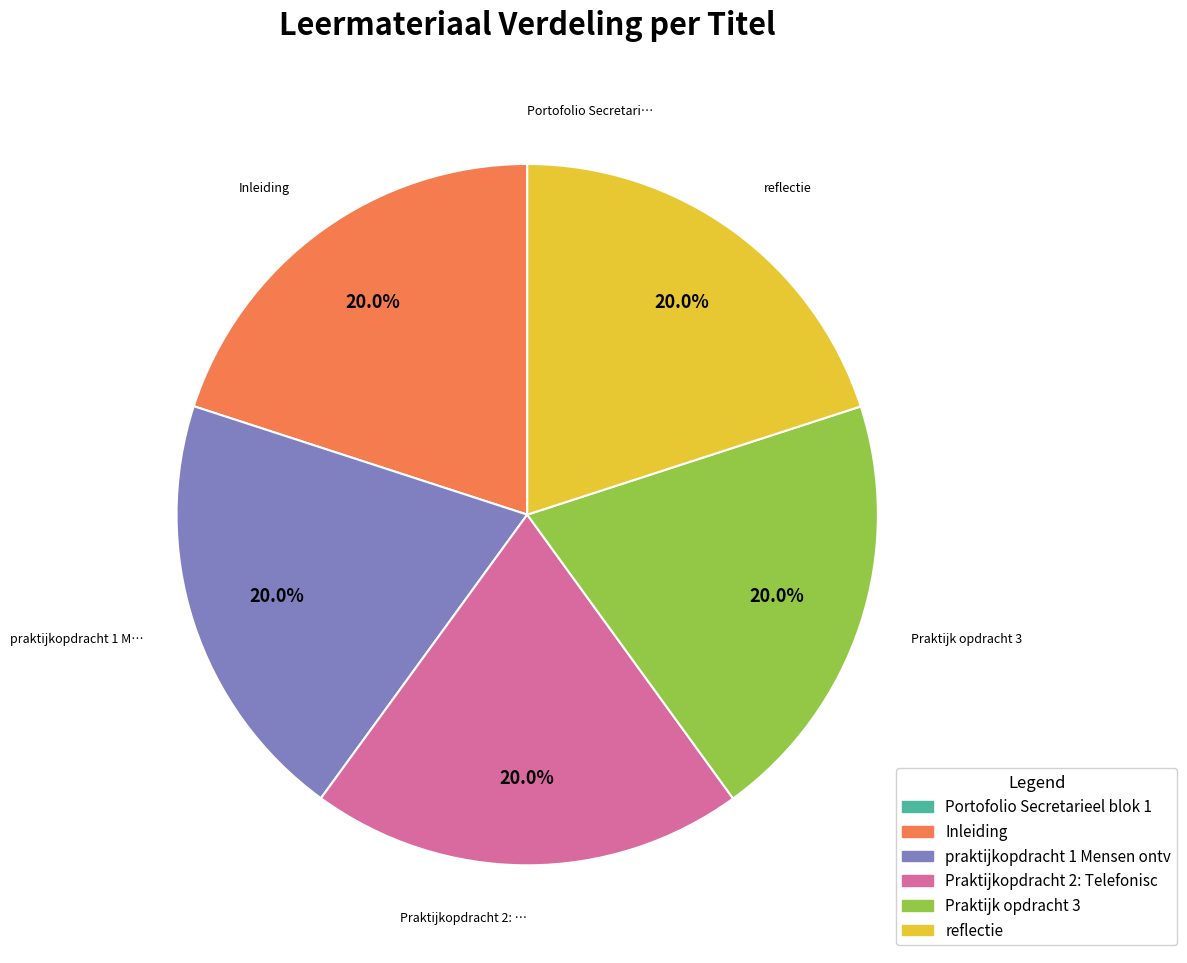

Is there a majority slice in this chart?

No